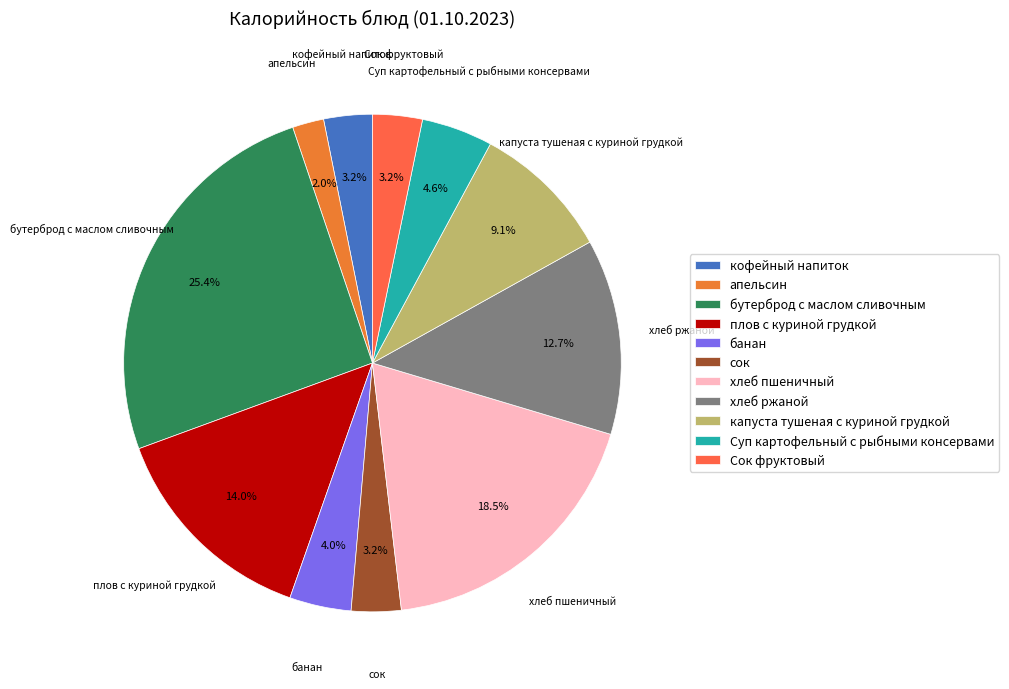

What percentage is the банан slice, to the nearest percent?

4%